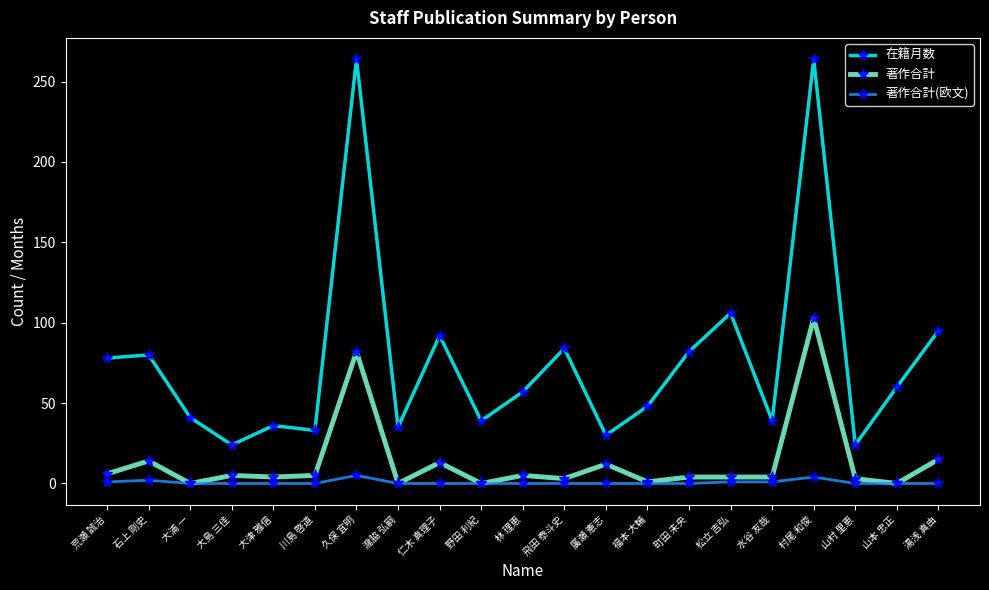

What is the sum of all 在籍月数 values?

1611